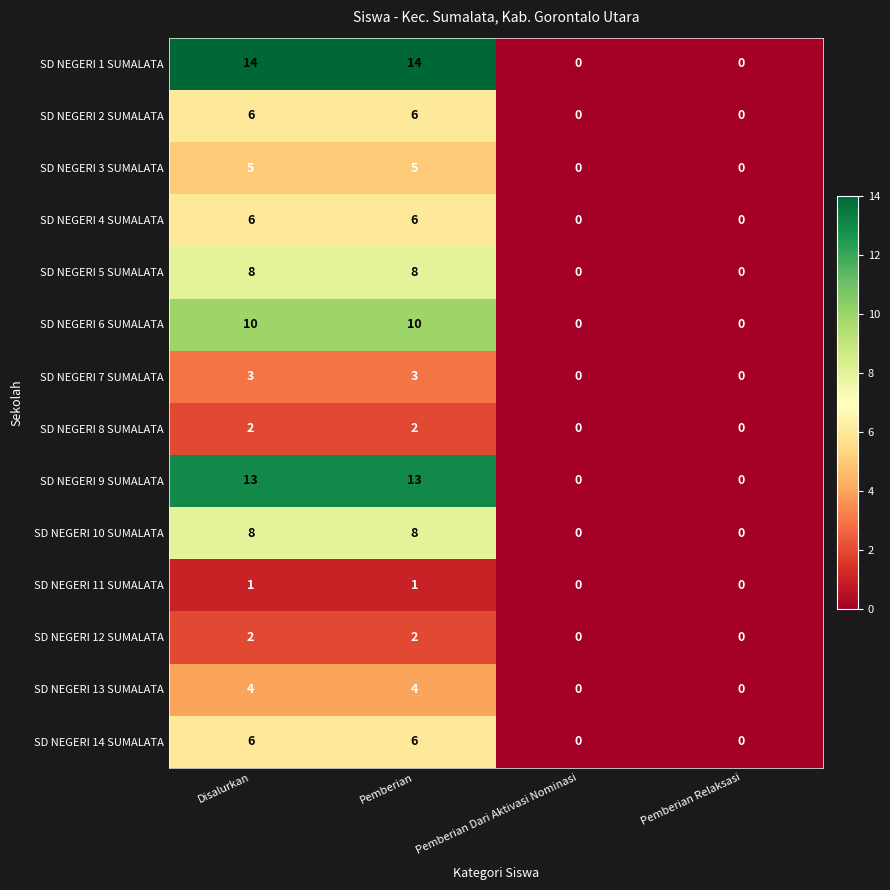

Is it true that SD NEGERI 10 SUMALATA equals 3 at Pemberian Relaksasi?

False